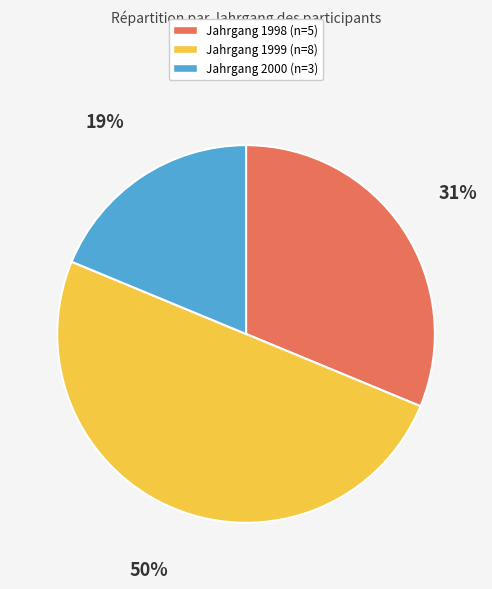

To the nearest percent, what is the average slice percentage?

33%